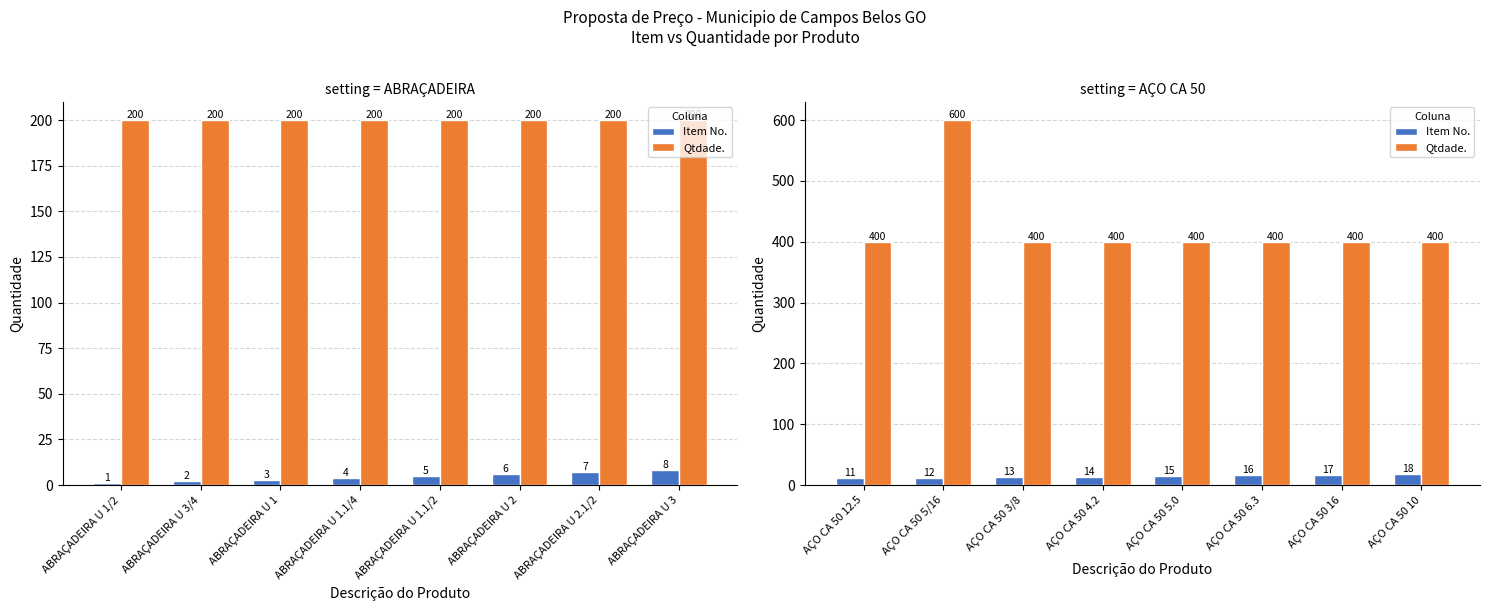

How many bars are there in each group?

2